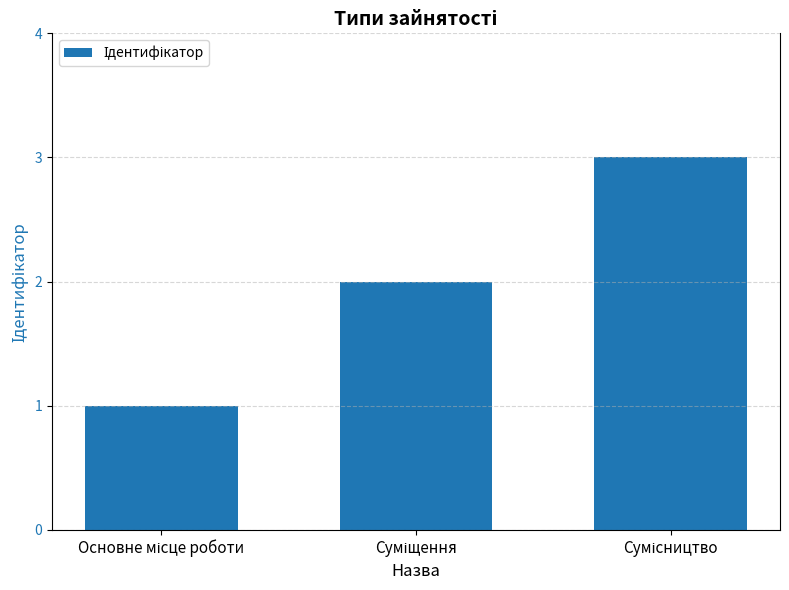

How many data points are less than 2?

1